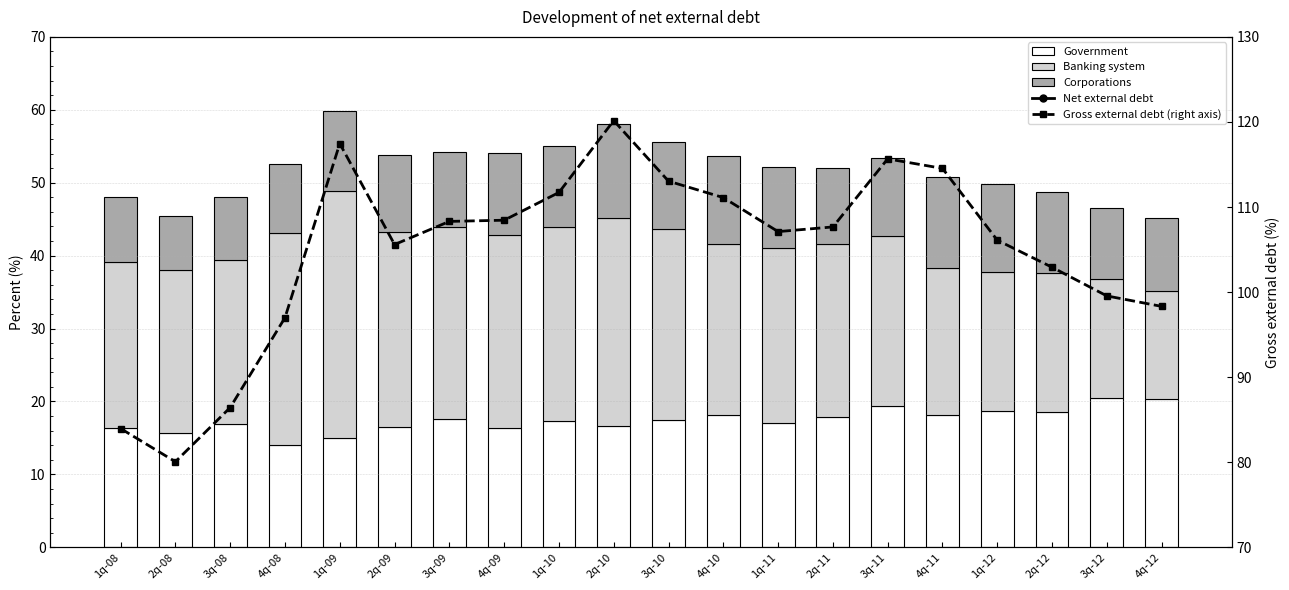

What value does the Government series have at 1q-09?

14.9